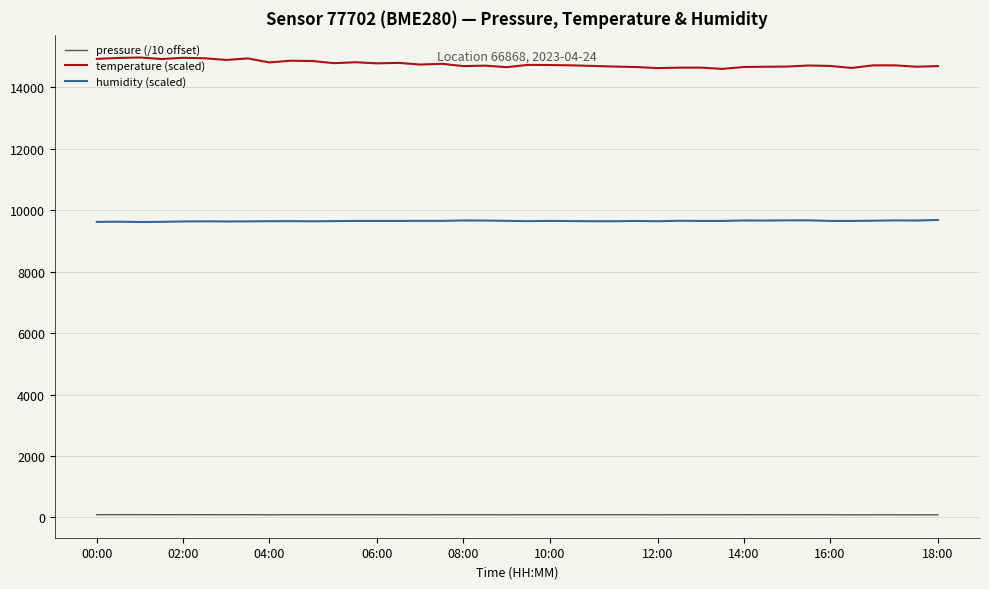

Rank the series by their maximum value, from highest to lowest.

temperature (scaled), humidity (scaled), pressure (/10 offset)